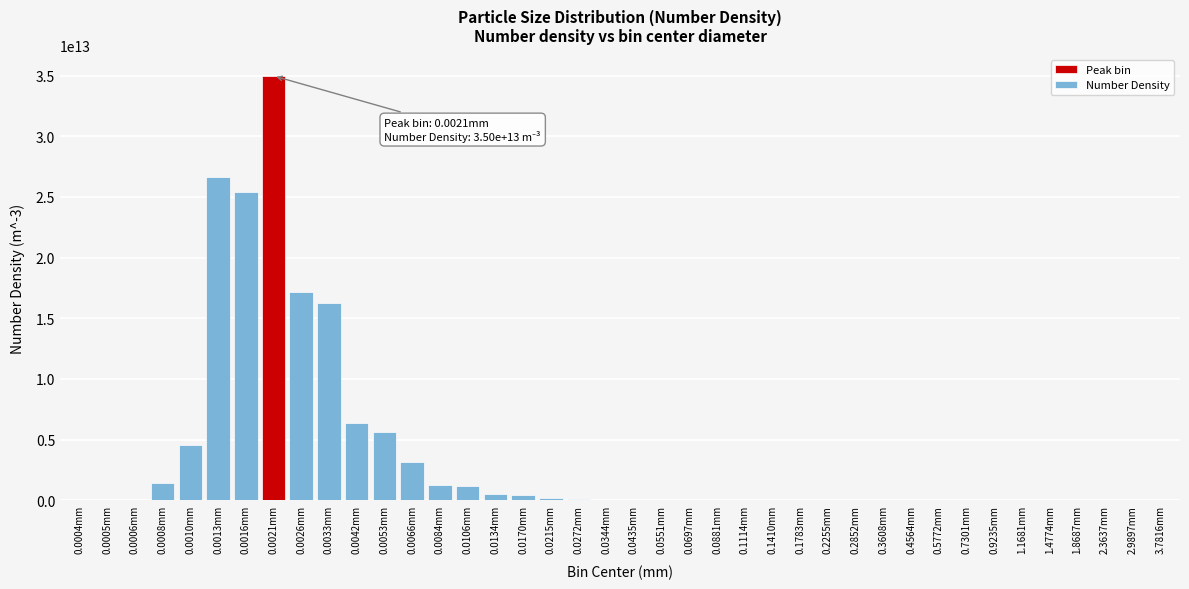

Which category has the highest value across all series?

0.0021mm